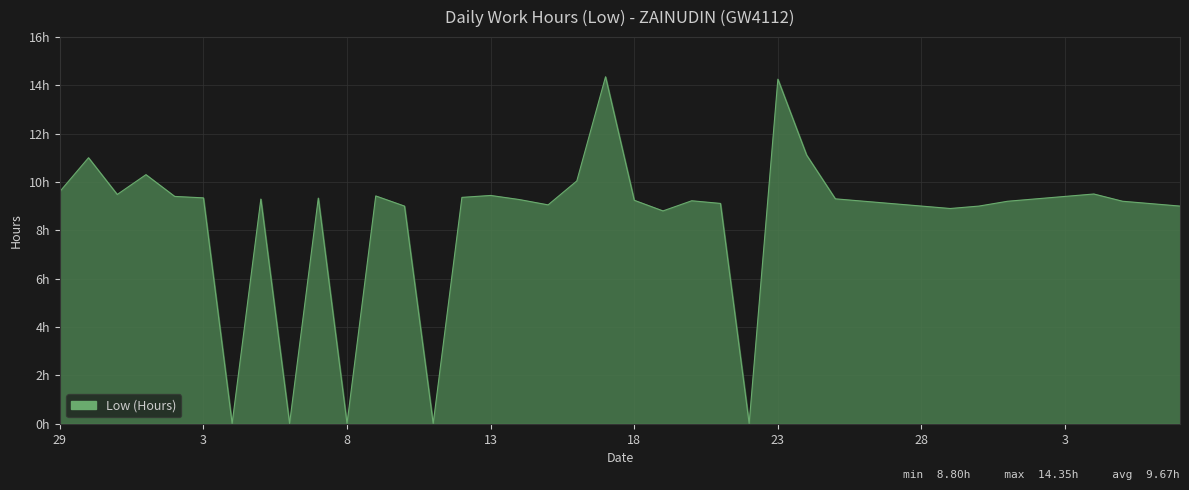

Does the chart have visible grid lines?

Yes